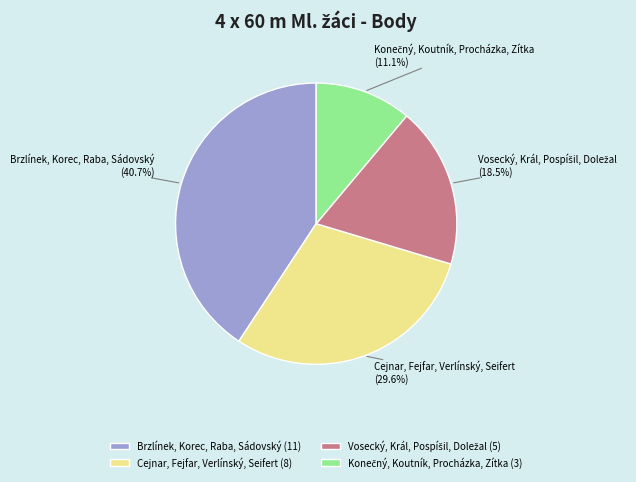

How much of the chart is everything except Brzlínek, Korec, Raba, Sádovský?

59.3%